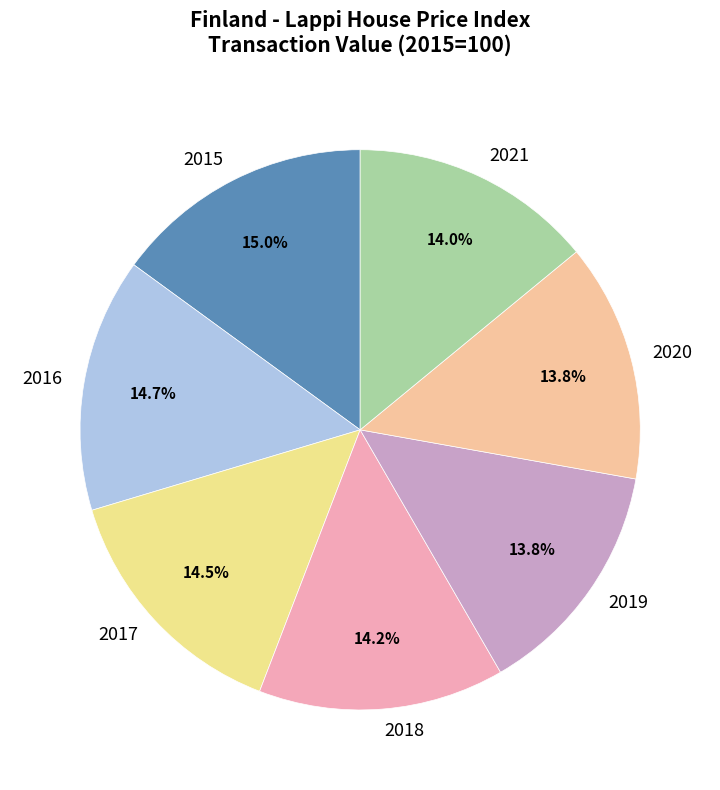

Combined, do 2020 and 2015 account for over 50%?

No